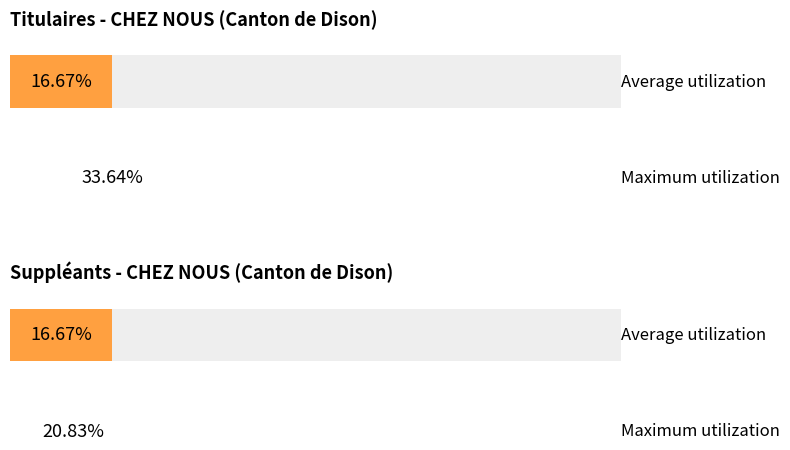

Rank the series at Imberechts Catherine from highest to lowest value.

Titulaires, Suppleants